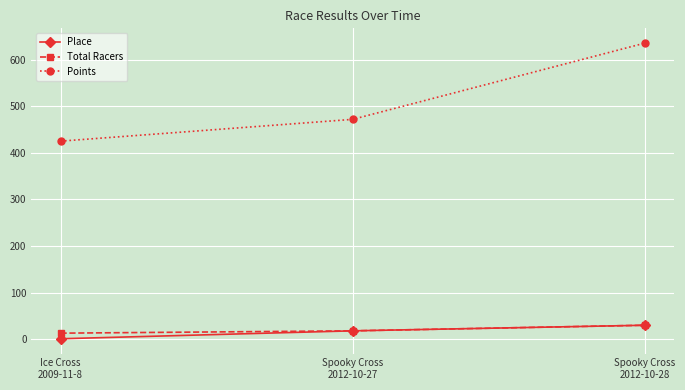

Which category has the lowest value across all series?

Ice Cross
2009-11-8